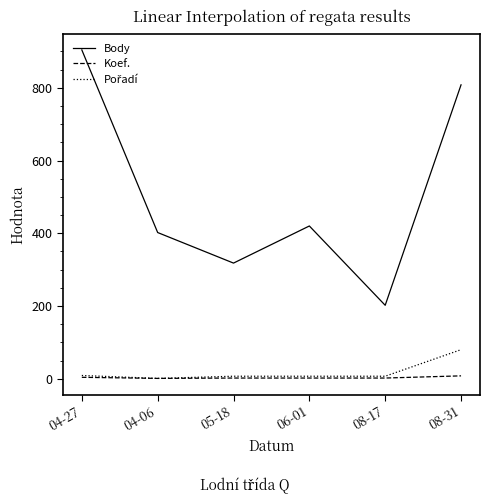

The value of Body at 04-27 is 1341. True or false?

False